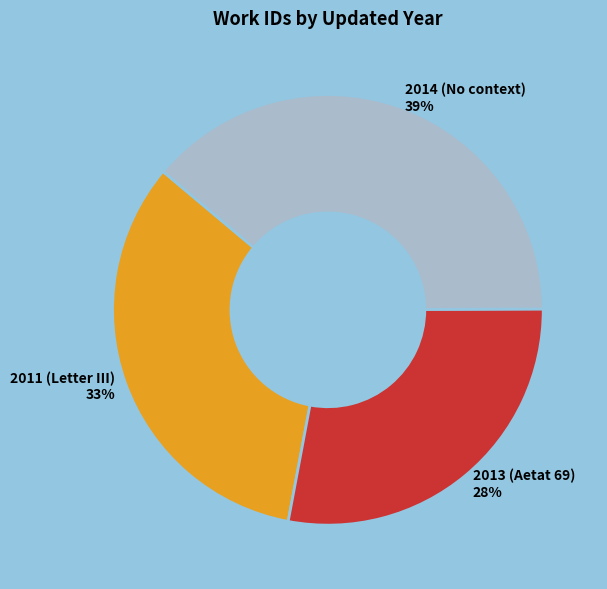

Which slice is the largest?

2014 (No context)